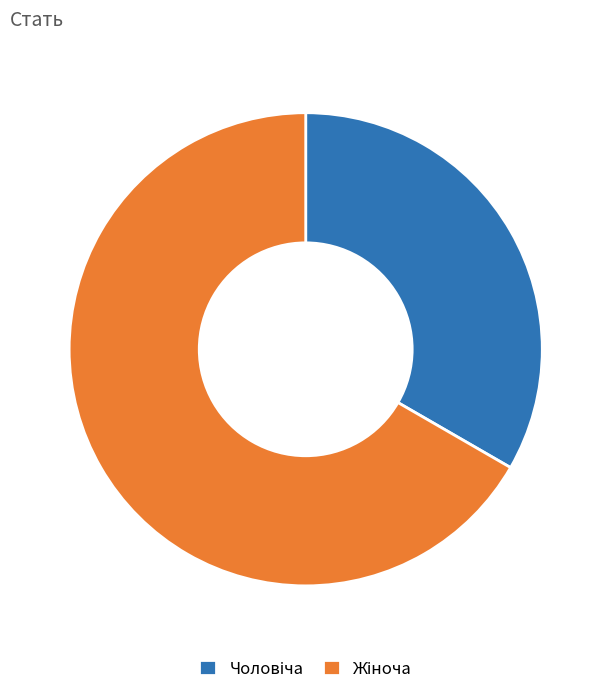

How many slices are in this pie chart?

2